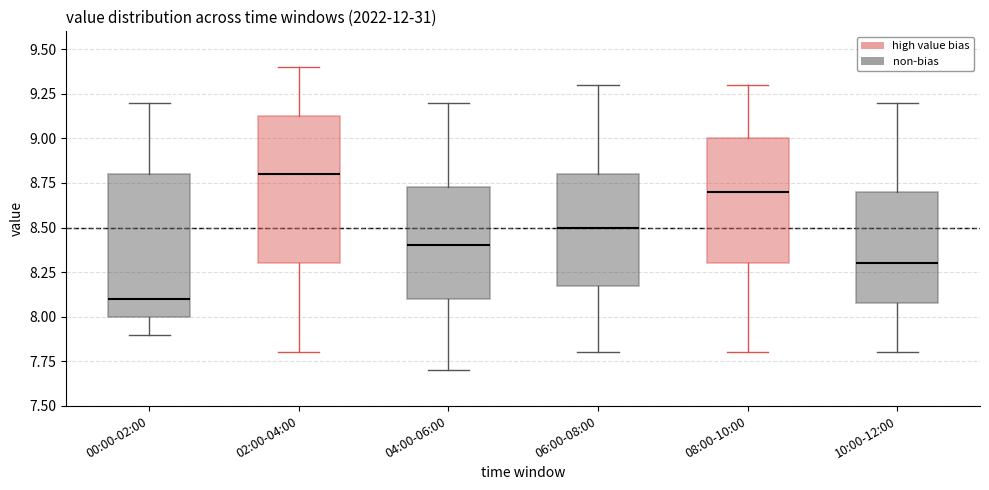

Which box's median line is the lowest?

00:00-02:00